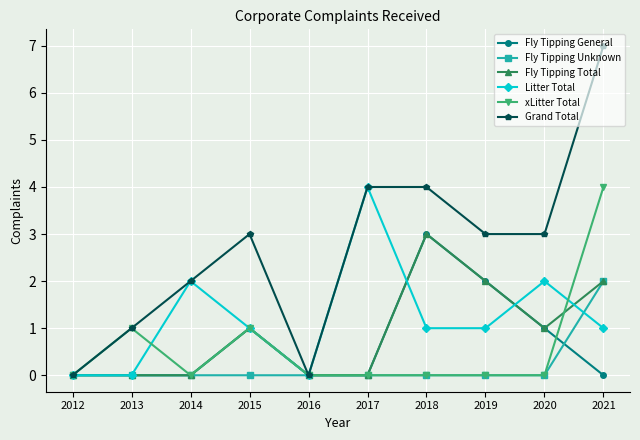

How many distinct data groups are displayed?

6